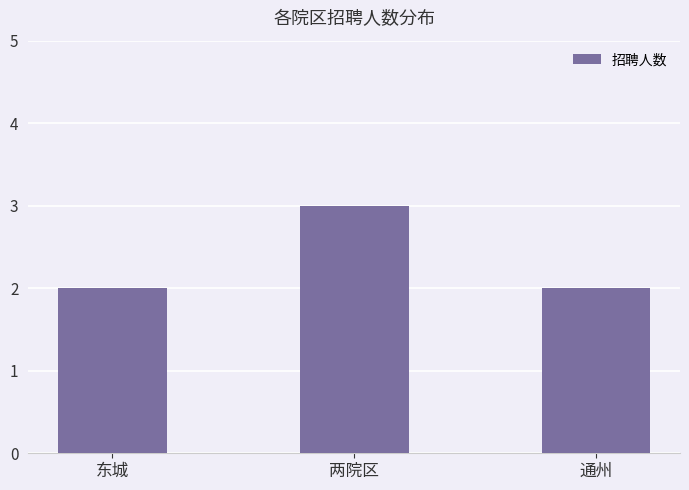

Does the chart contain any negative values?

No